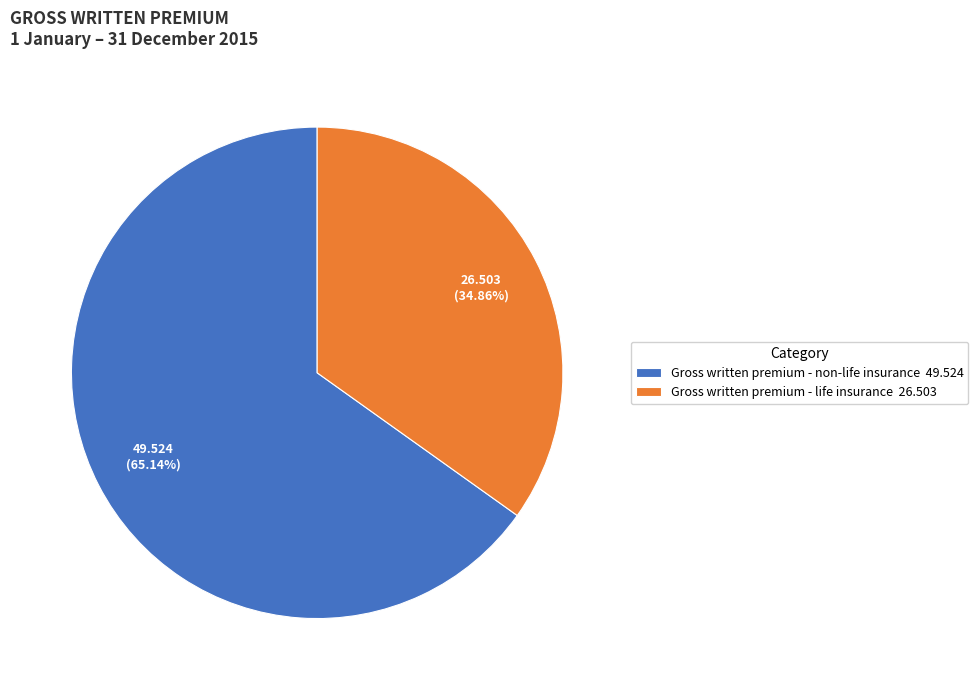

Between Gross written premium - non-life insurance and Gross written premium - life insurance, which is larger?

Gross written premium - non-life insurance